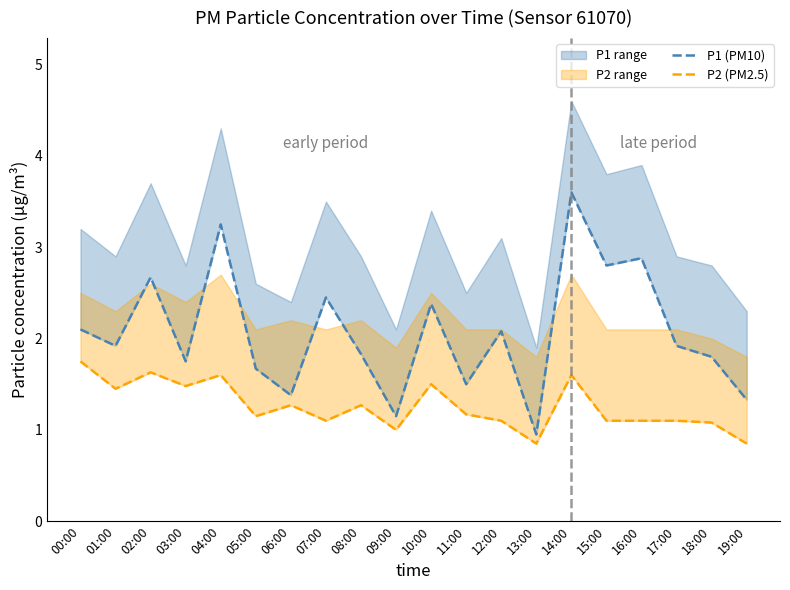

True or false: P1 (PM10) has more than 2 points higher than both neighbors.

True